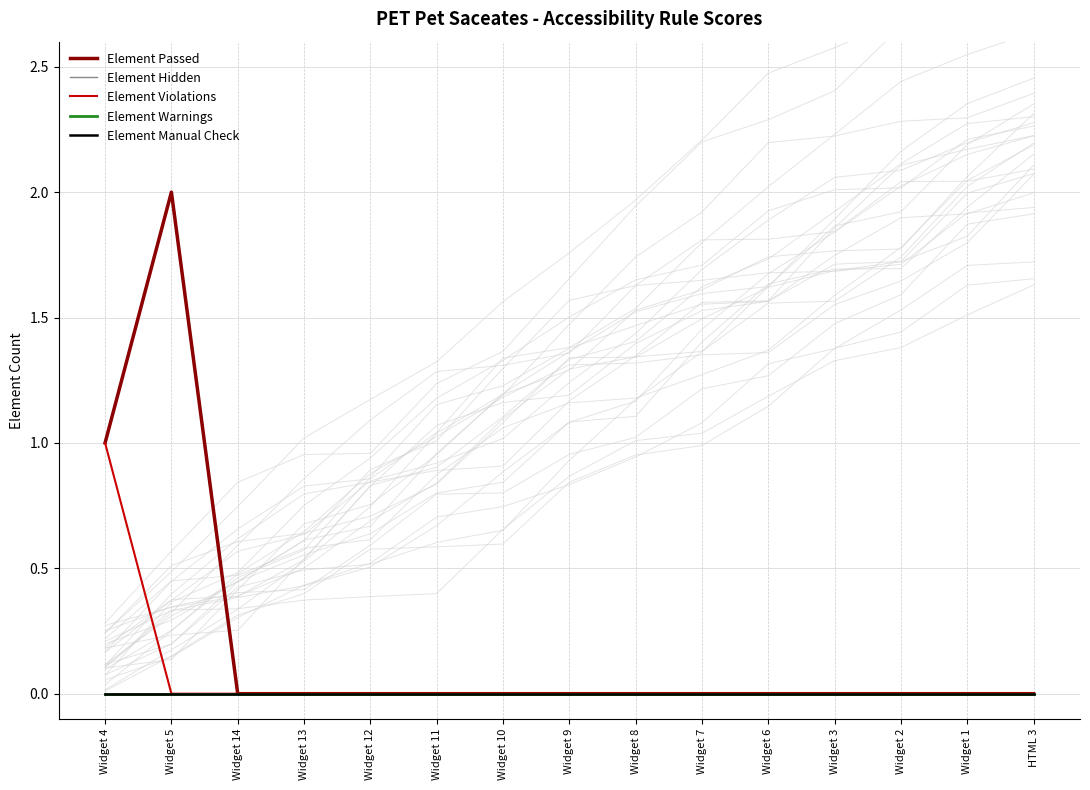

True or false: Element Passed and Element Manual Check cross at least once.

False